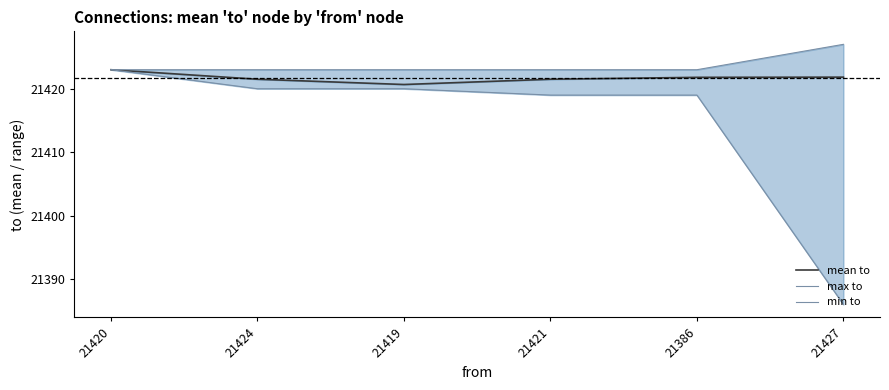

List the series in order of their peak value, highest first.

max to, mean to, min to